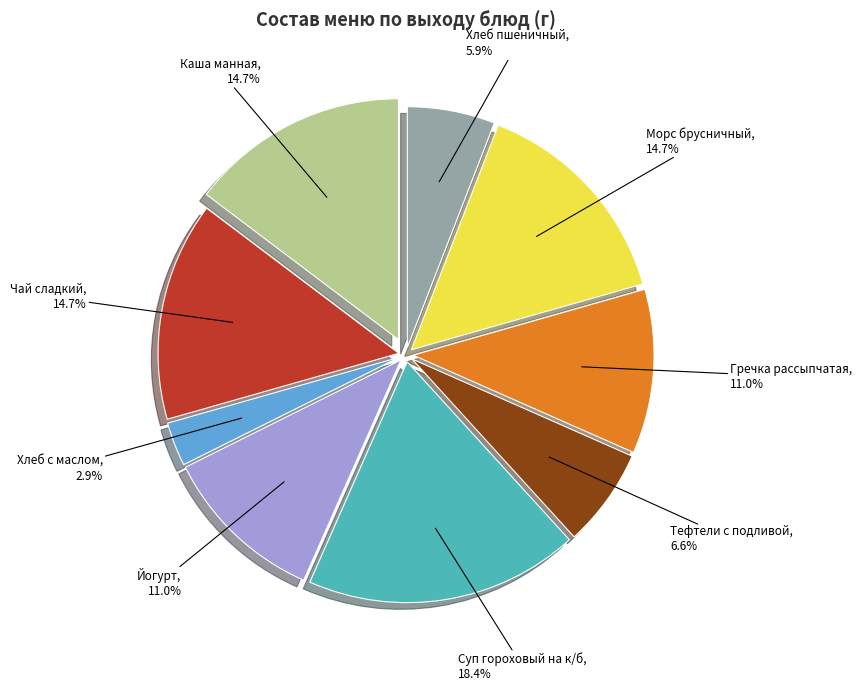

The Гречка рассыпчатая slice represents 4% of the pie. True or false?

False